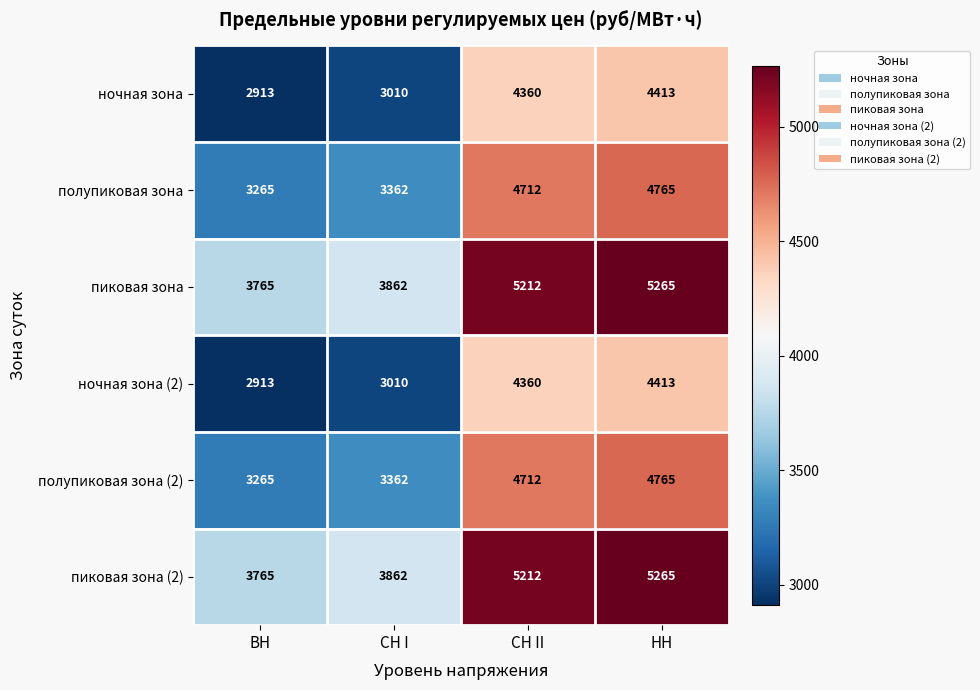

Is it true that ночная зона equals 1188 at ВН?

False